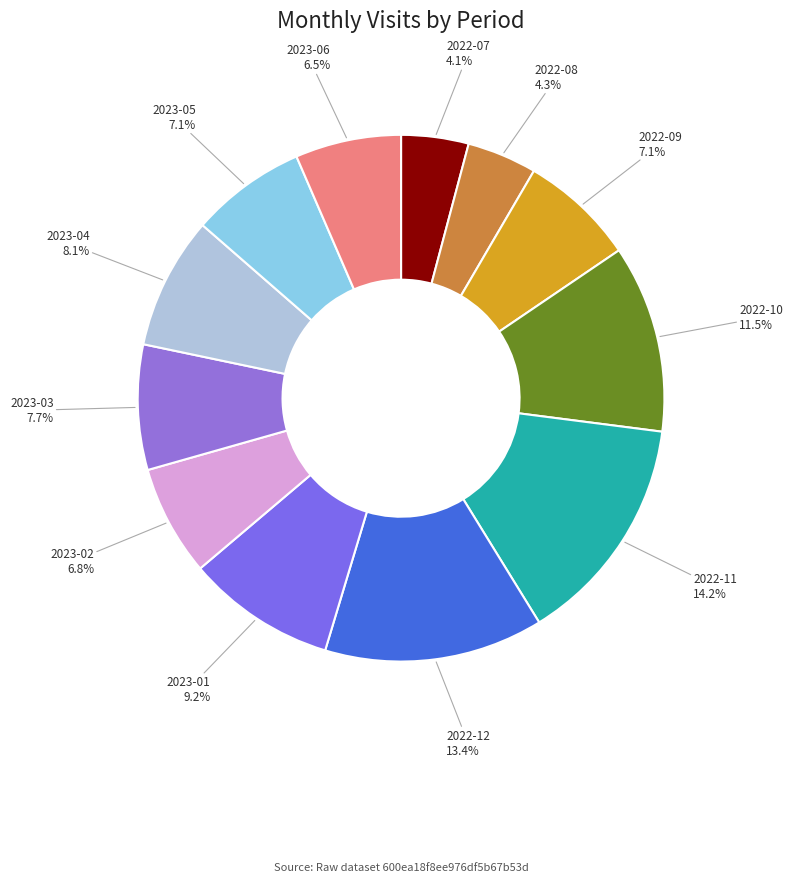

How many segments does this pie chart have?

12